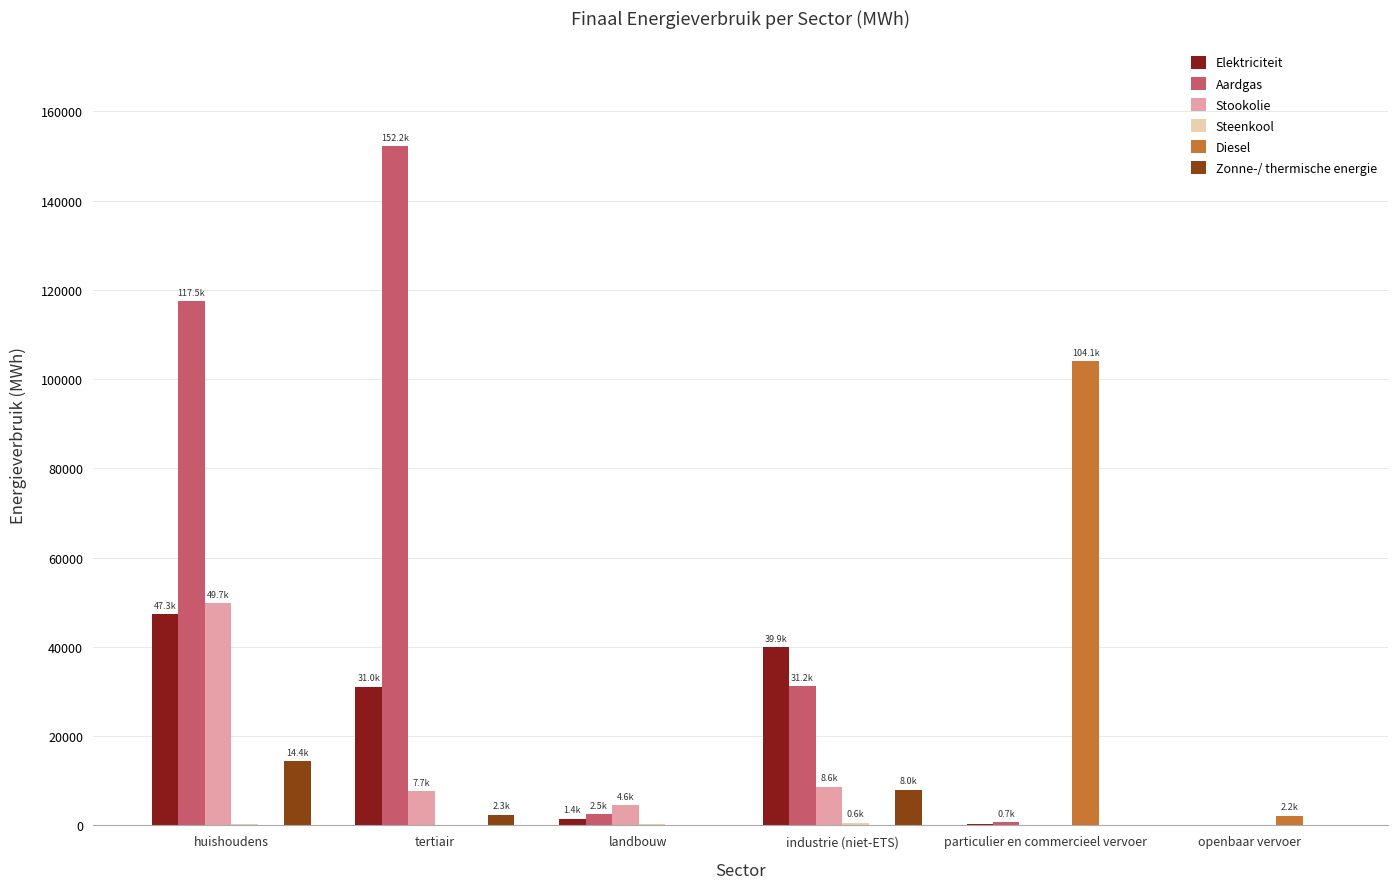

At which category does the chart reach its peak across all series?

tertiair